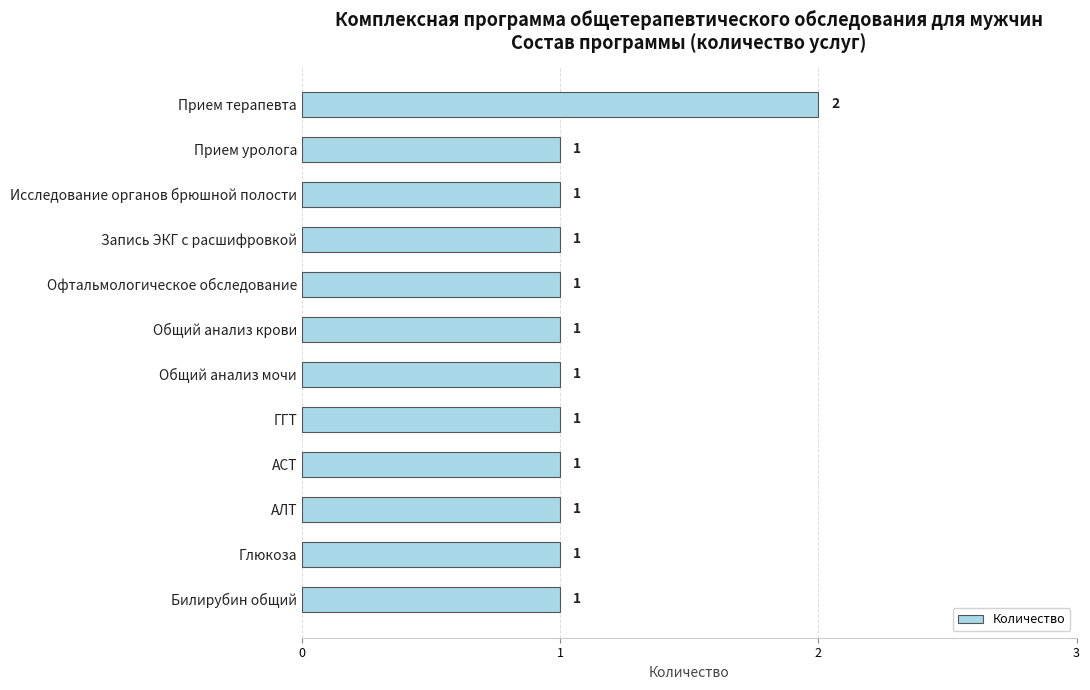

Reading top to bottom, list all the values displayed in this chart.

Прием терапевта=2	Прием уролога=1	Исследование органов брюшной полости=1	Запись ЭКГ с расшифровкой=1	Офтальмологическое обследование=1	Общий анализ крови=1	Общий анализ мочи=1	ГГТ=1	АСТ=1	АЛТ=1	Глюкоза=1	Билирубин общий=1